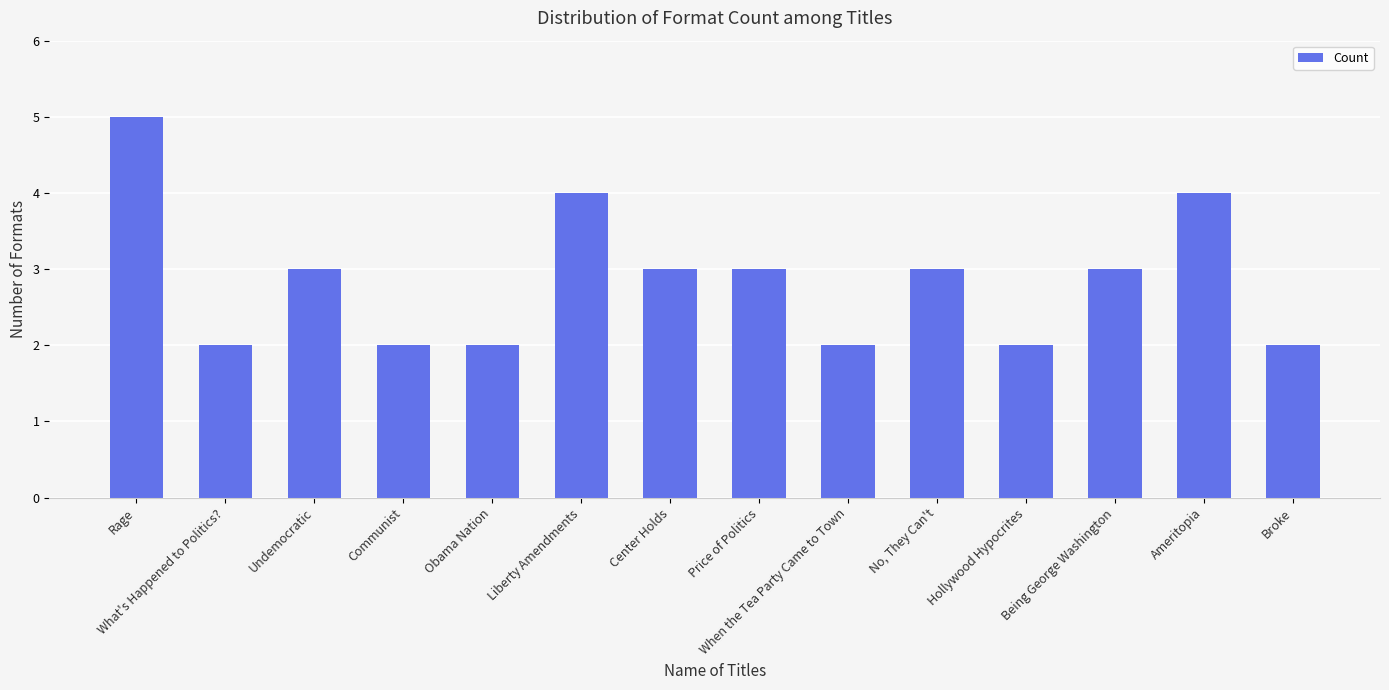

True or false: the data shows 1 at Hollywood Hypocrites.

False